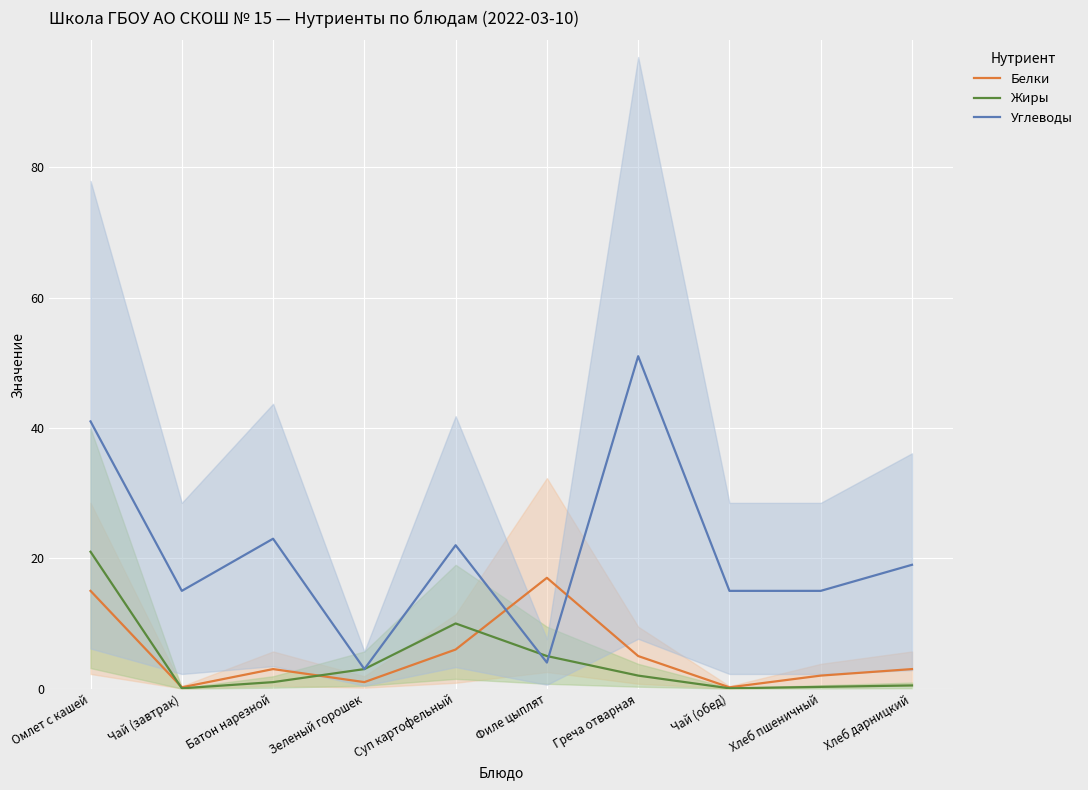

What is the sum of all Углеводы values?

208.0